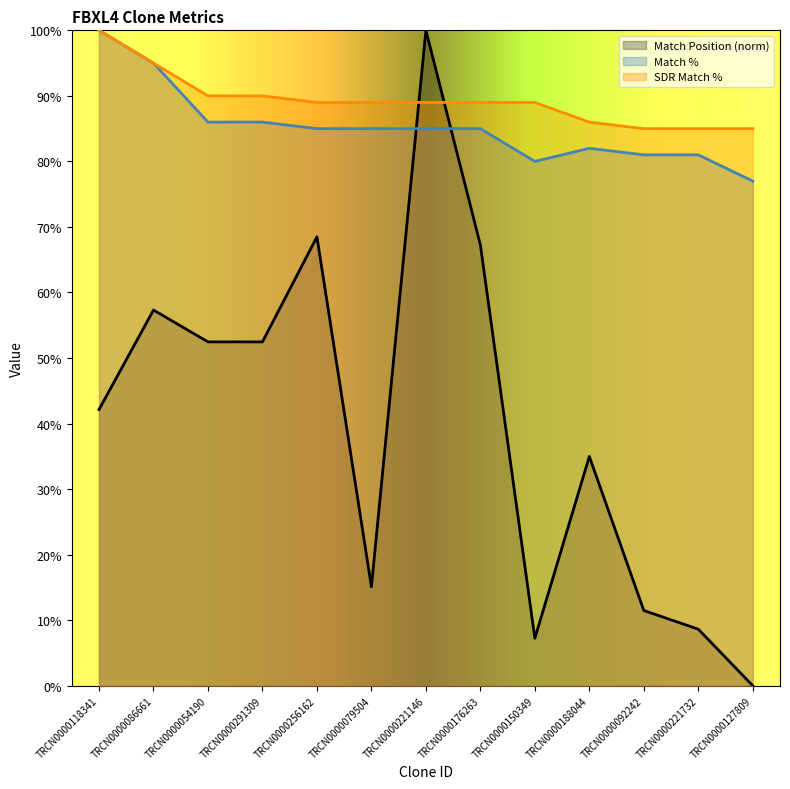

Reading left to right, what are all the values shown in this chart?

Match Position: TRCN0000118341=42.1	TRCN0000086661=57.3	TRCN0000054190=52.5	TRCN0000291309=52.5	TRCN0000256162=68.5	TRCN0000079504=15.1	TRCN0000221146=100.0	TRCN0000176263=67.3	TRCN0000150349=7.2	TRCN0000188044=35.0	TRCN0000092242=11.5	TRCN0000221732=8.6	TRCN0000127809=0.0
Match %: TRCN0000118341=100.0	TRCN0000086661=95.0	TRCN0000054190=86.0	TRCN0000291309=86.0	TRCN0000256162=85.0	TRCN0000079504=85.0	TRCN0000221146=85.0	TRCN0000176263=85.0	TRCN0000150349=80.0	TRCN0000188044=82.0	TRCN0000092242=81.0	TRCN0000221732=81.0	TRCN0000127809=77.0
SDR Match %: TRCN0000118341=100.0	TRCN0000086661=95.0	TRCN0000054190=90.0	TRCN0000291309=90.0	TRCN0000256162=89.0	TRCN0000079504=89.0	TRCN0000221146=89.0	TRCN0000176263=89.0	TRCN0000150349=89.0	TRCN0000188044=86.0	TRCN0000092242=85.0	TRCN0000221732=85.0	TRCN0000127809=85.0